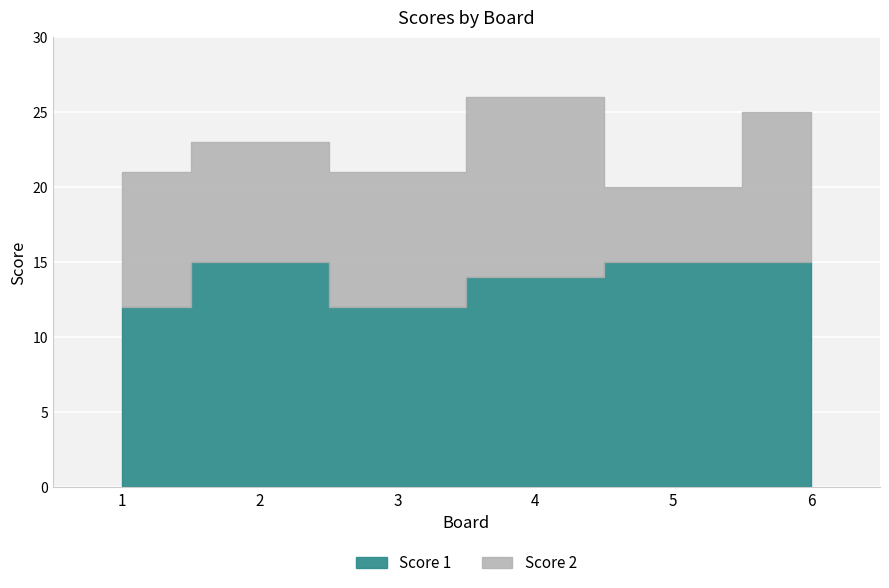

What is the smallest value displayed?

12